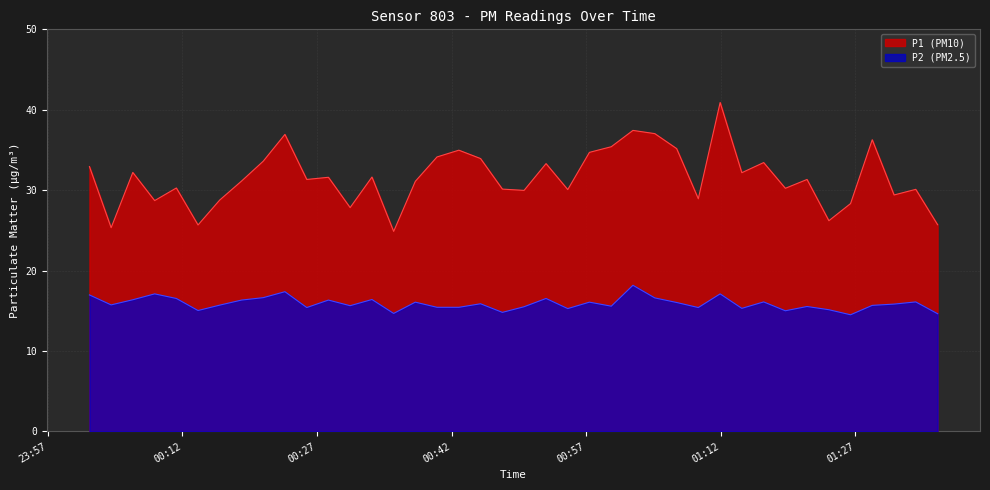

What is the minimum value shown in the chart?

14.5